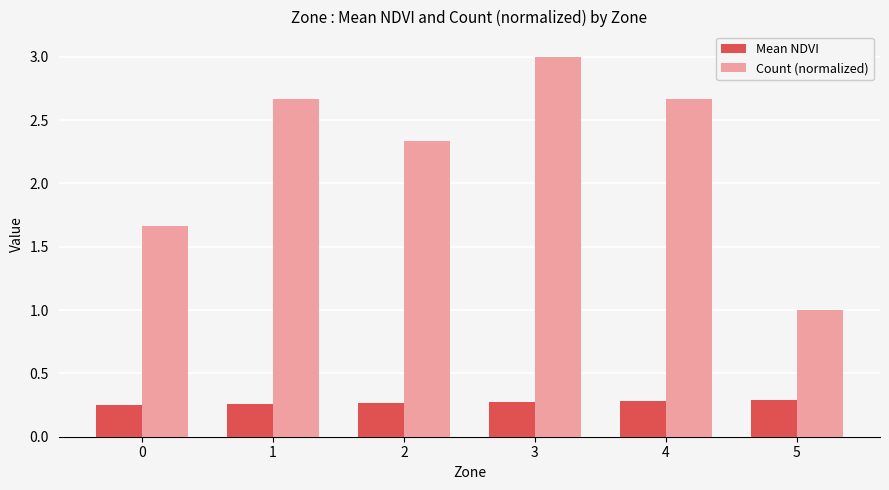

Which series has the largest total across all categories?

Count (normalized)